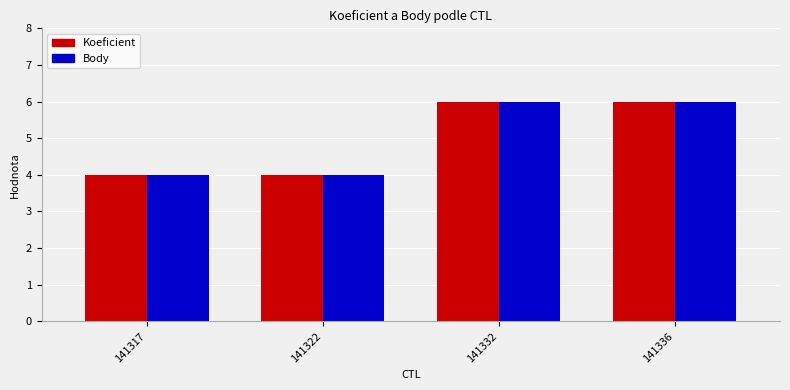

What is the difference between the Koeficient values at 141322 and 141336?

2